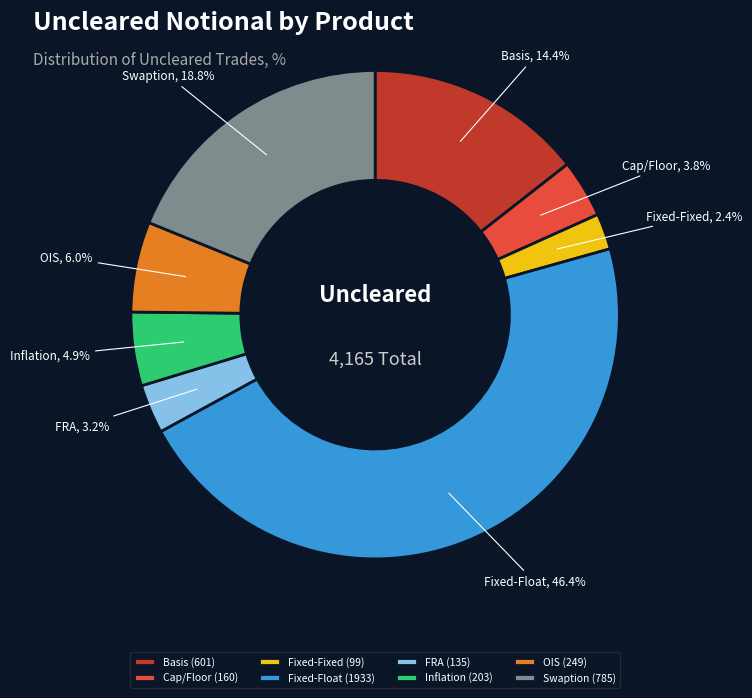

Rank the categories by value from lowest to highest.

Fixed-Fixed, FRA, Cap/Floor, Inflation, OIS, Basis, Swaption, Fixed-Float